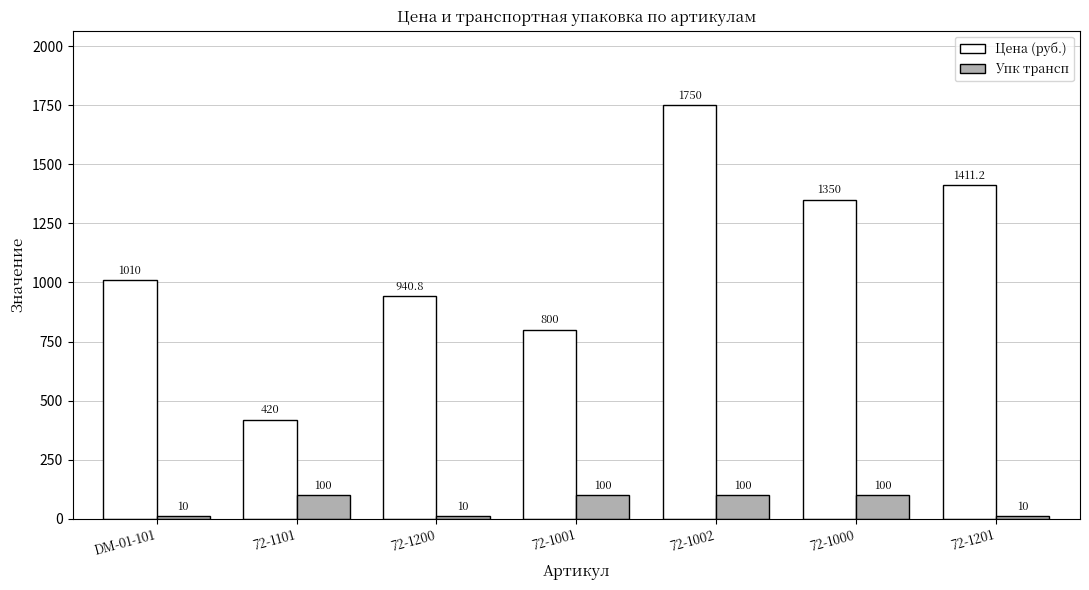

What is the maximum value for Цена (руб.)?

1750.0